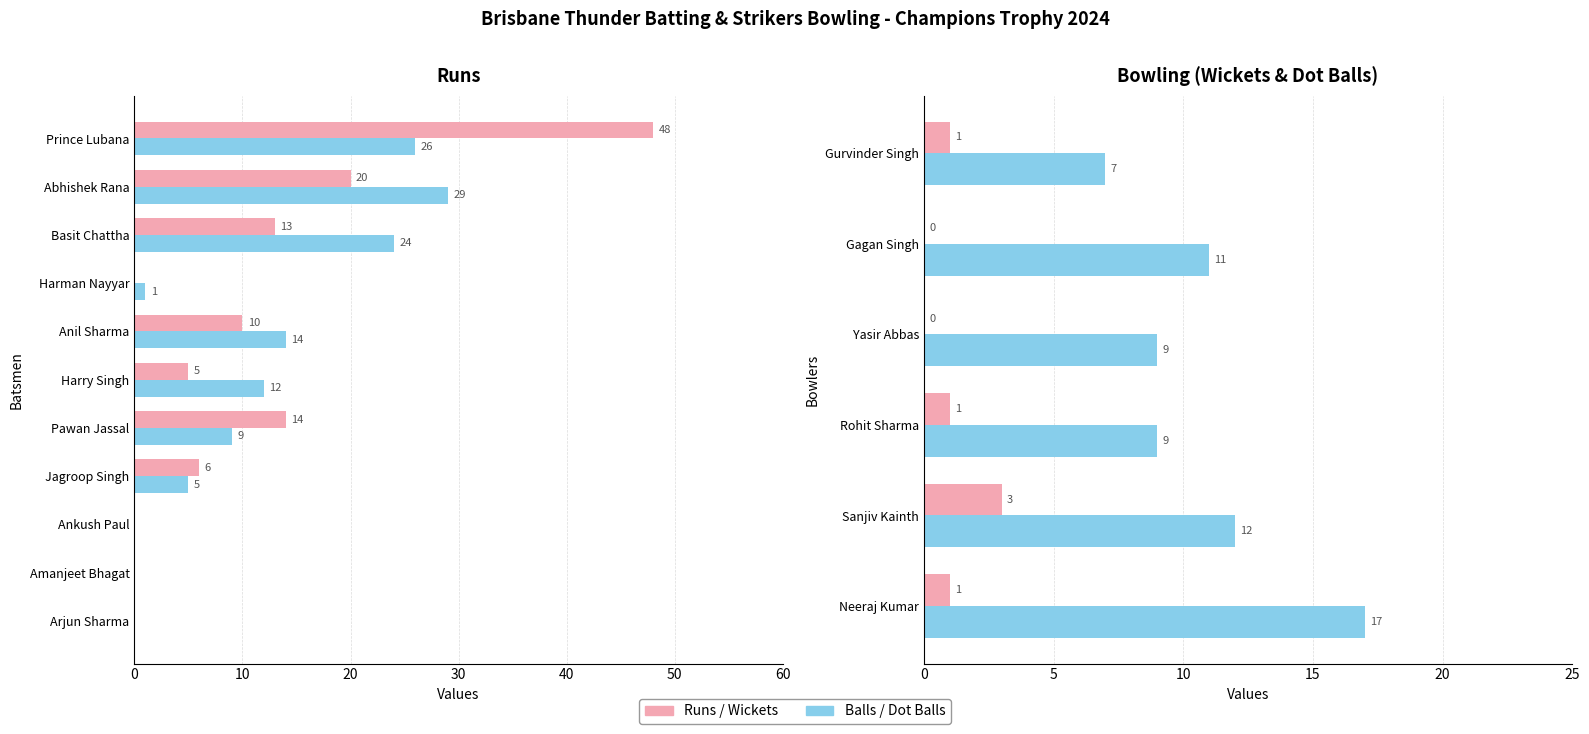

Between Harman Nayyar and Anil Sharma, which series saw the biggest shift?

Balls